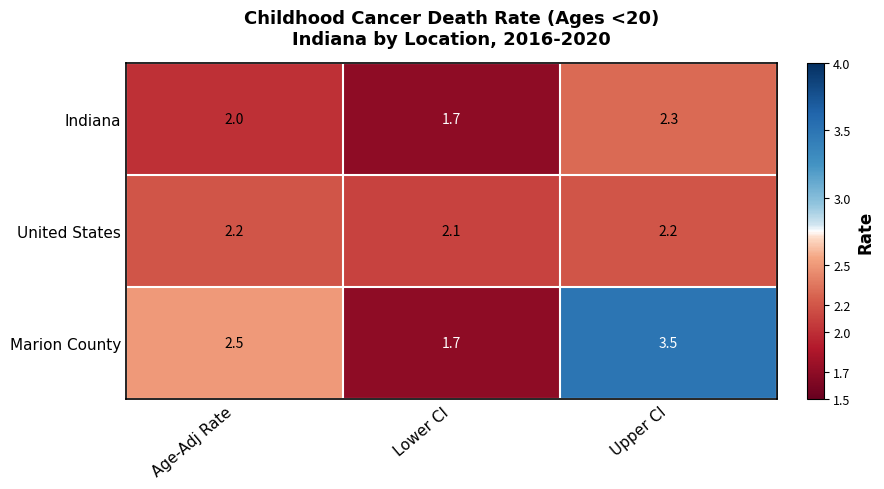

Which series has the largest total across all categories?

Marion County